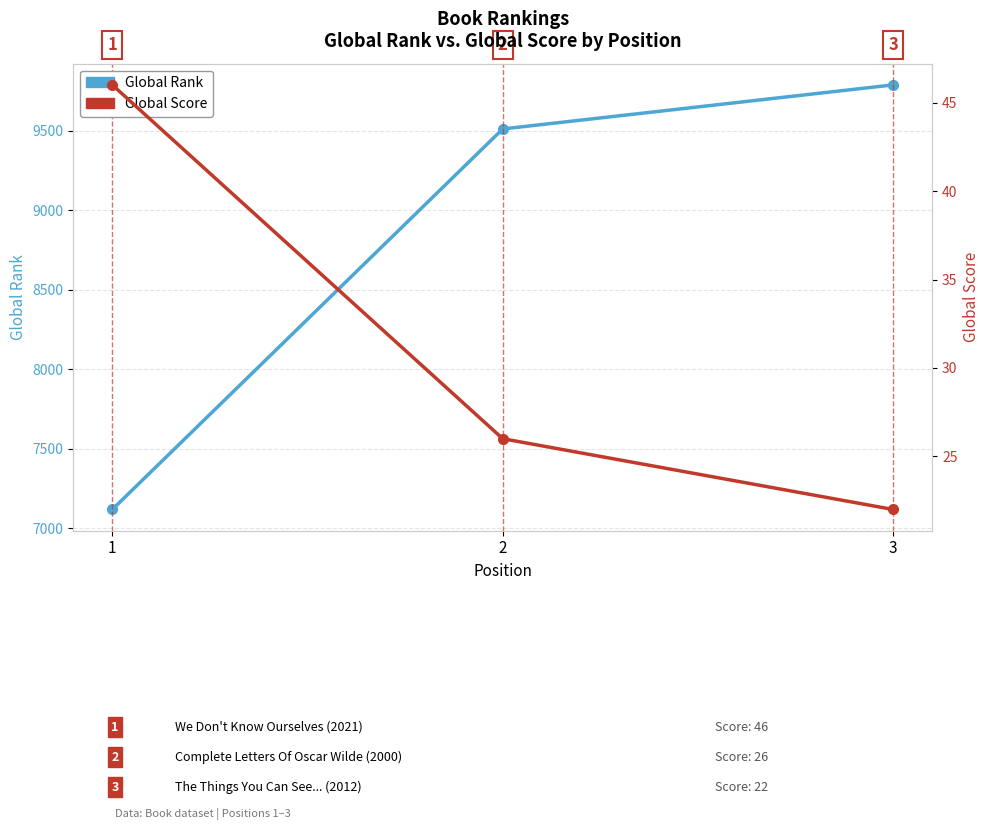

Rank the categories by Global Rank value from lowest to highest.

1, 2, 3